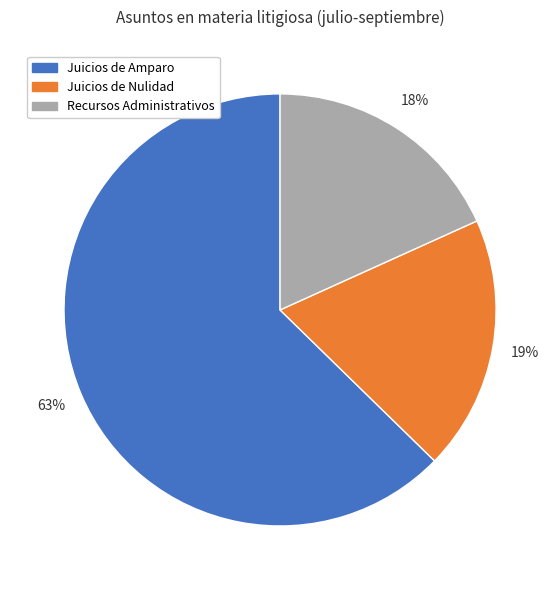

To the nearest percent, what is the average slice percentage?

33%